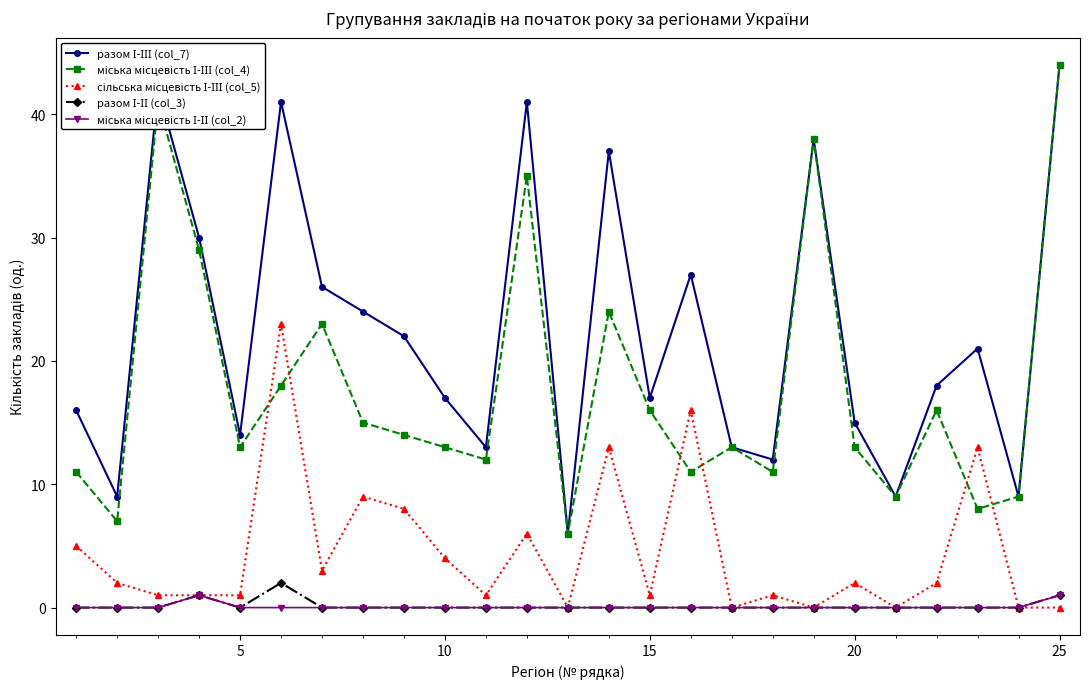

At how many categories does at least one series exceed 39?

4